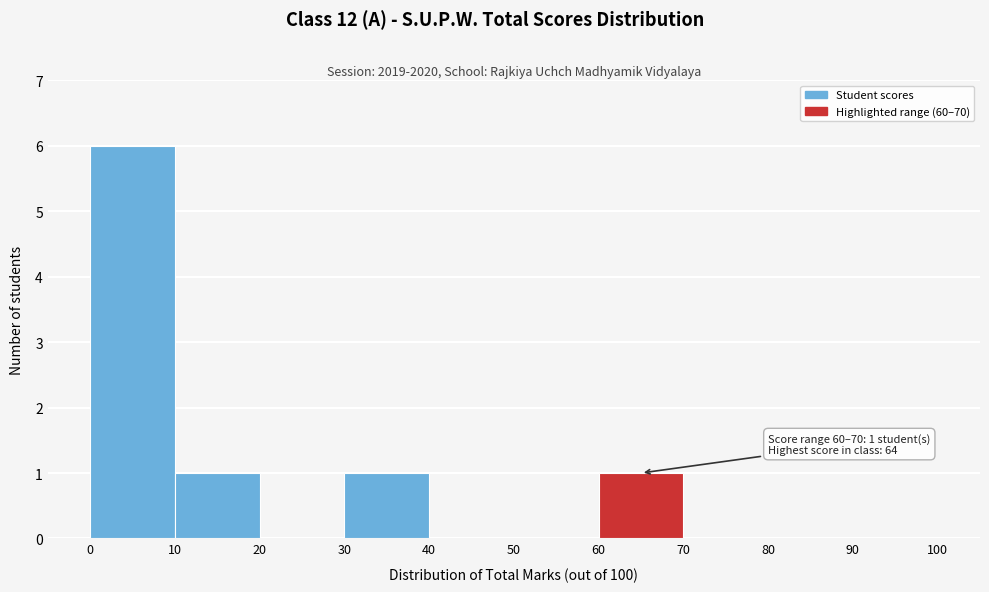

Over which range of the x-axis is the bar tallest?

0 to 10